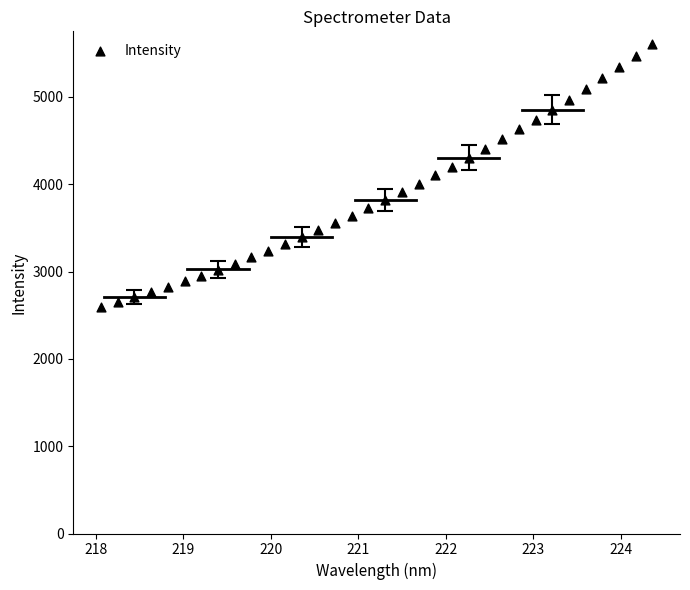

What is the range of X values (max minus min)?

6.3